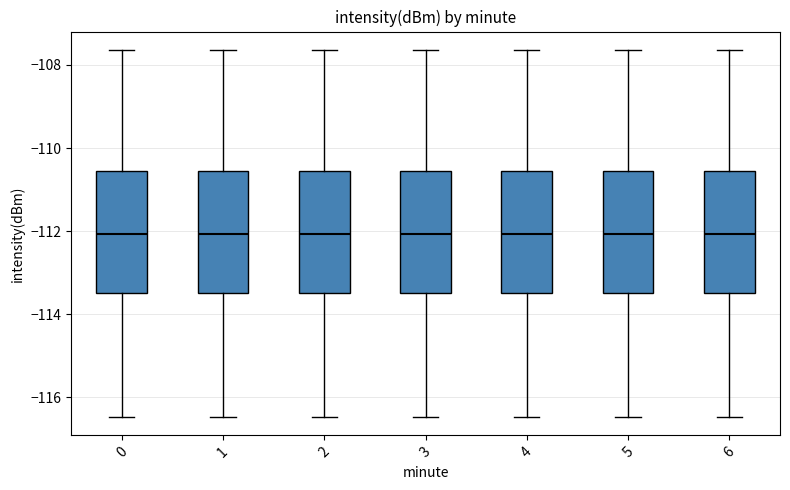

Reading left to right, read every box against the y-axis: the position of its median line, the range the box covers, and the ends of its whiskers. The values are not printed on the chart, so give them approximately, as read against the axis.

0: median -112.0, box -113.4 to -110.6, whiskers -116.4 to -107.6
1: median -112.0, box -113.4 to -110.6, whiskers -116.4 to -107.6
2: median -112.0, box -113.4 to -110.6, whiskers -116.4 to -107.6
3: median -112.0, box -113.4 to -110.6, whiskers -116.4 to -107.6
4: median -112.0, box -113.4 to -110.6, whiskers -116.4 to -107.6
5: median -112.0, box -113.4 to -110.6, whiskers -116.4 to -107.6
6: median -112.0, box -113.4 to -110.6, whiskers -116.4 to -107.6